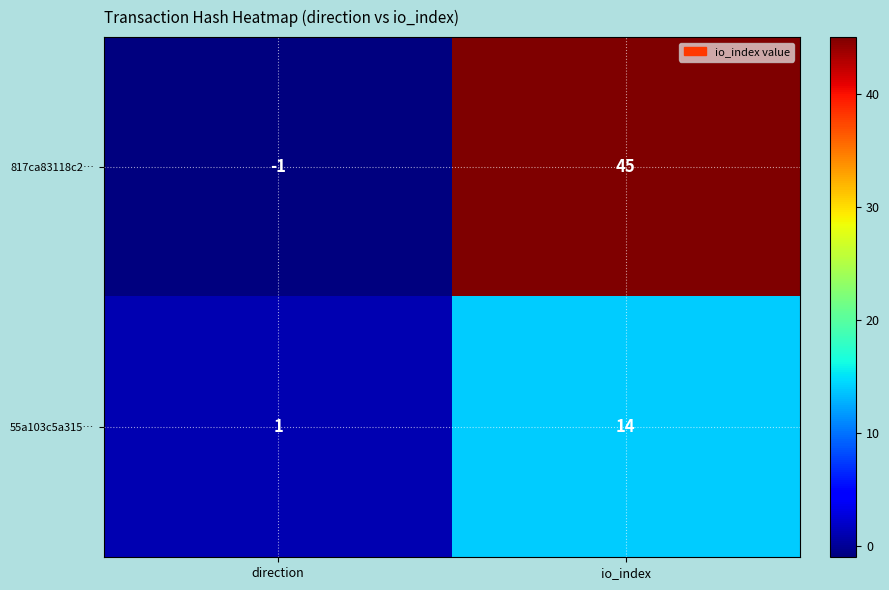

Which series has the widest spread of values?

817ca83118c2…